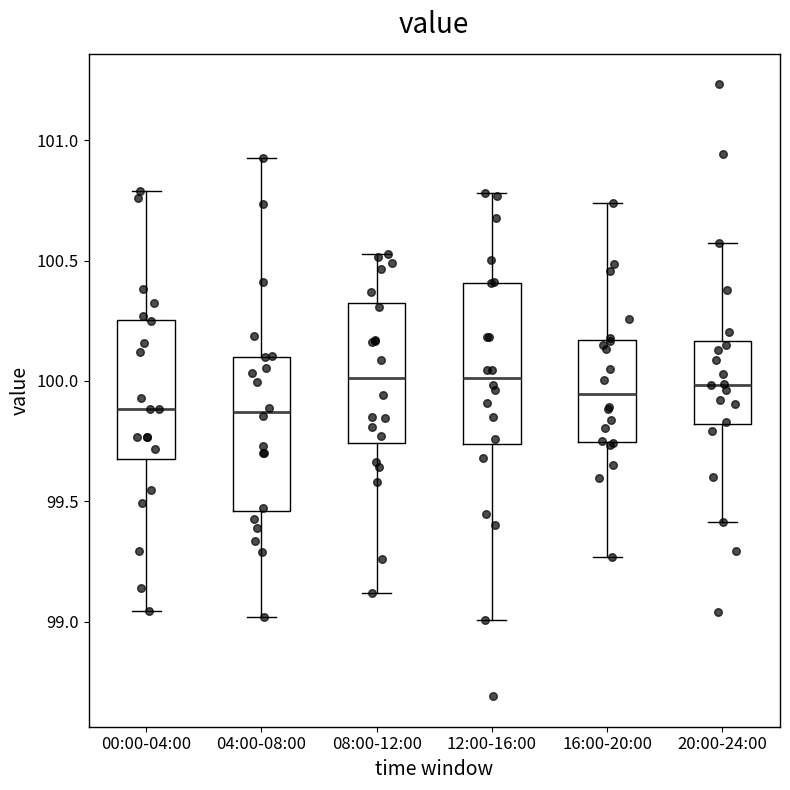

Reading left to right, read every box against the y-axis: the position of its median line, the range the box covers, and the ends of its whiskers. The values are not printed on the chart, so give them approximately, as read against the axis.

00:00-04:00: median 99.90, box 99.70 to 100.25, whiskers 99.05 to 100.80
04:00-08:00: median 99.85, box 99.45 to 100.10, whiskers 99.00 to 100.95
08:00-12:00: median 100.00, box 99.75 to 100.30, whiskers 99.10 to 100.55
12:00-16:00: median 100.00, box 99.75 to 100.40, whiskers 99.00 to 100.80
16:00-20:00: median 99.95, box 99.75 to 100.15, whiskers 99.25 to 100.75
20:00-24:00: median 100.00, box 99.80 to 100.15, whiskers 99.40 to 100.55